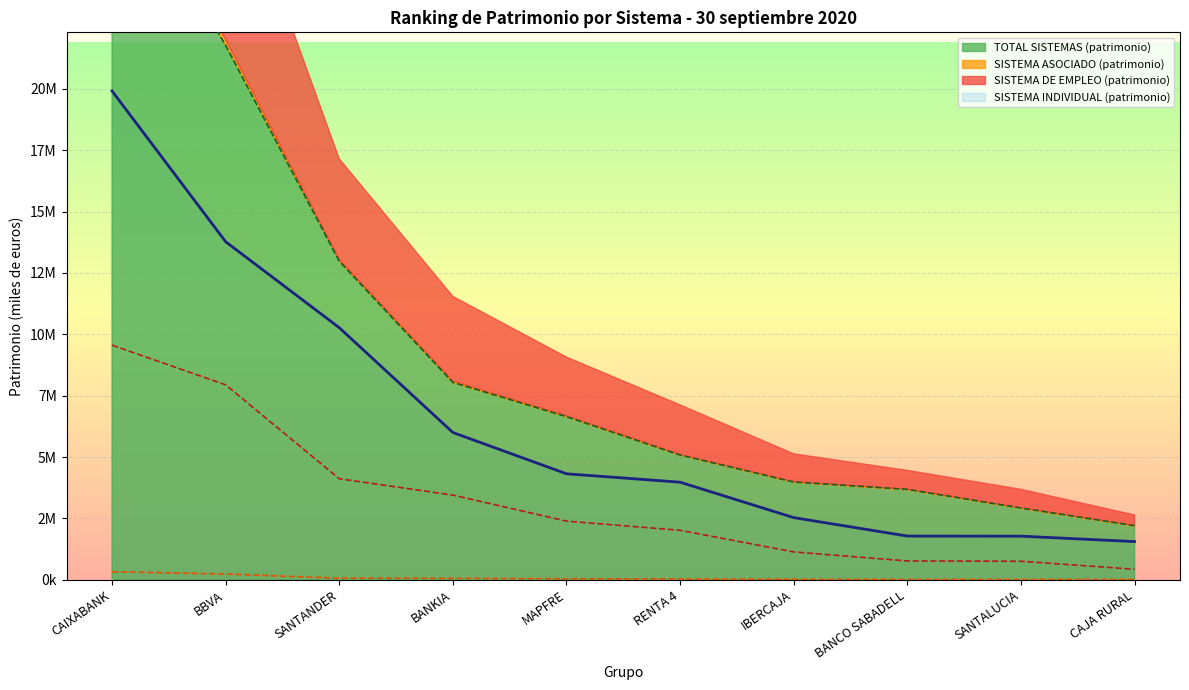

Reading right to left, extract all data points from this chart.

SISTEMA INDIVIDUAL (patrimonio): 1553926	1774637	1778692	2530597	3973762	4316634	5998790	10269950	13773091	19916398
SISTEMA DE EMPLEO (patrimonio): 425309	751611	763679	1132195	2013407	2386903	3448494	4114423	7941347	9557785
SISTEMA ASOCIADO (patrimonio): 9211	9910	10234	15849	28994	38473	54449	60209	232980	322790
TOTAL SISTEMAS (patrimonio): 2201852	2921121	3680598	3980323	5080314	6646273	8041191	12979643	21774647	29707164